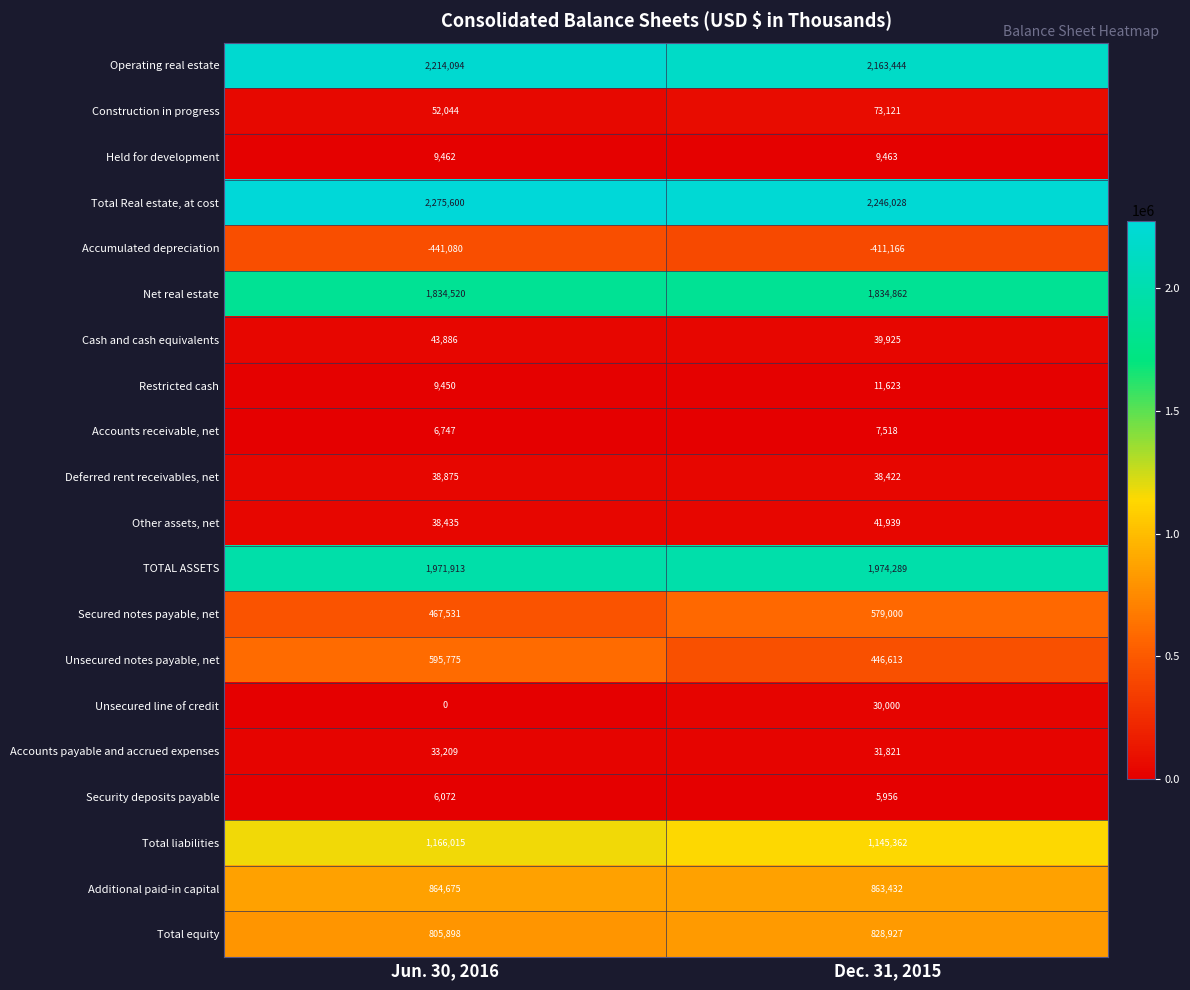

Is the value of Total Real estate, at cost at Jun. 30, 2016 greater than the value of Unsecured notes payable, net at Dec. 31, 2015?

Yes